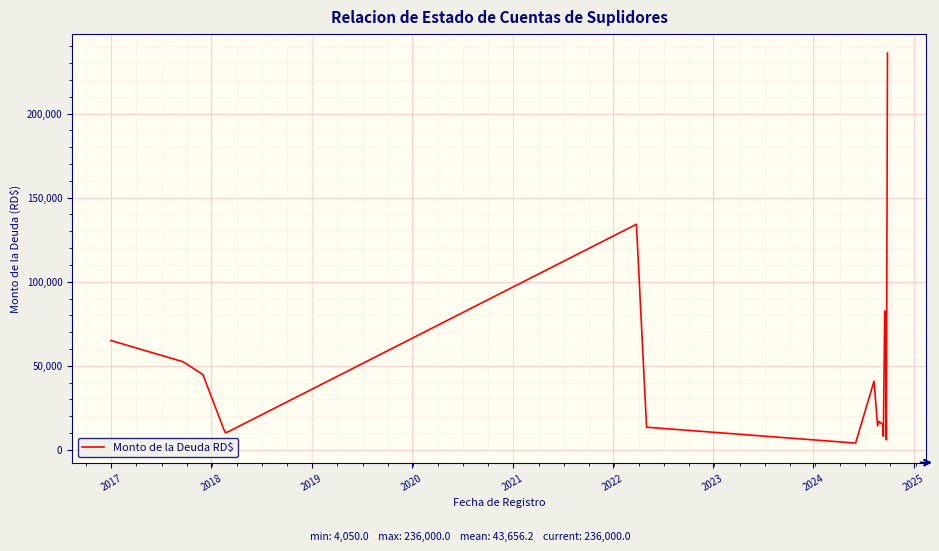

What is the label of the 11th point from the right?

2025